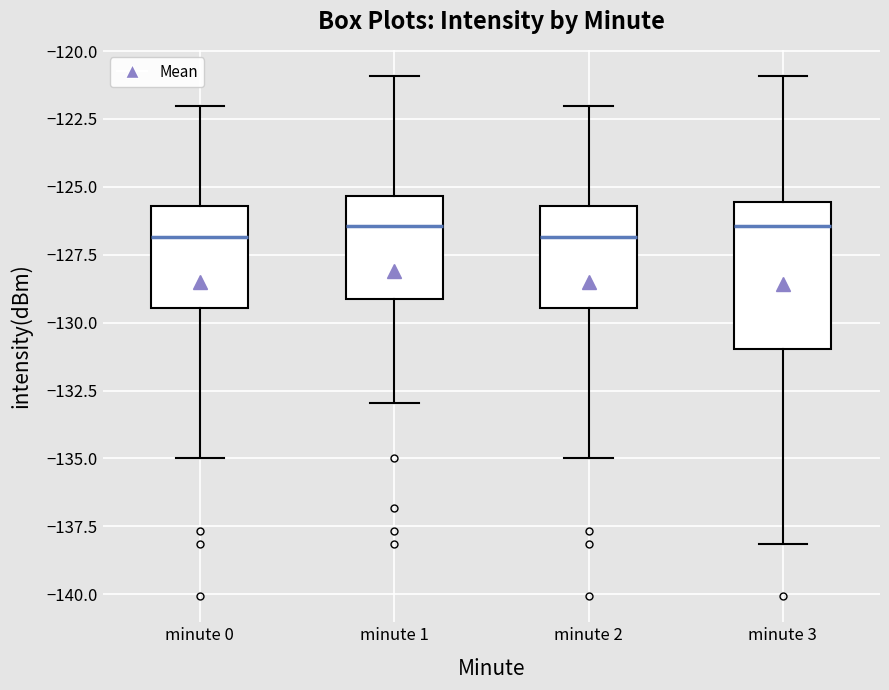

Which box is the tallest, from its lower edge to its upper edge?

minute 3